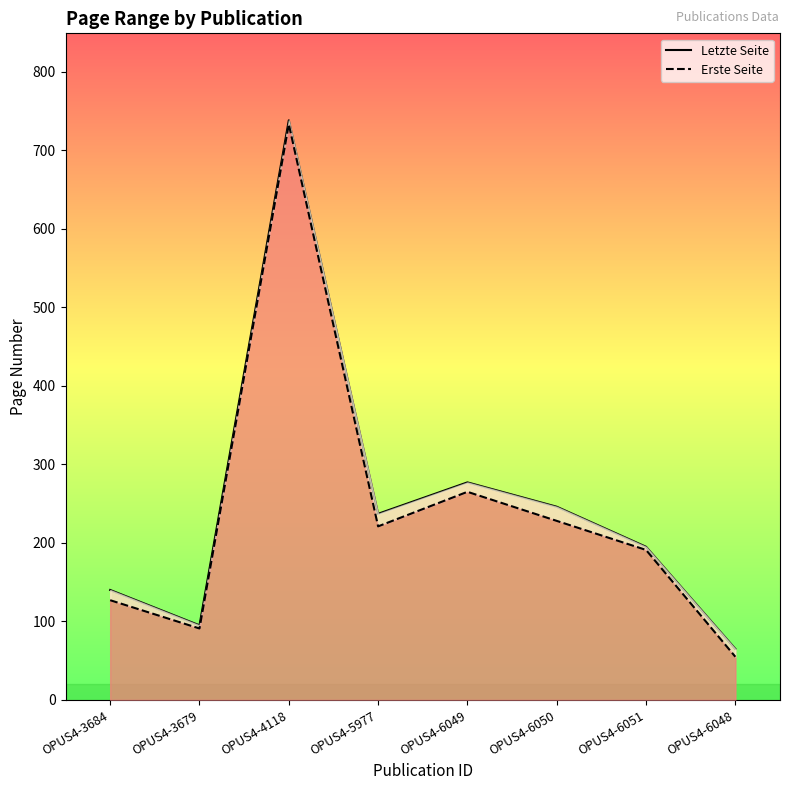

What value does the Erste Seite series have at OPUS4-4118?

733